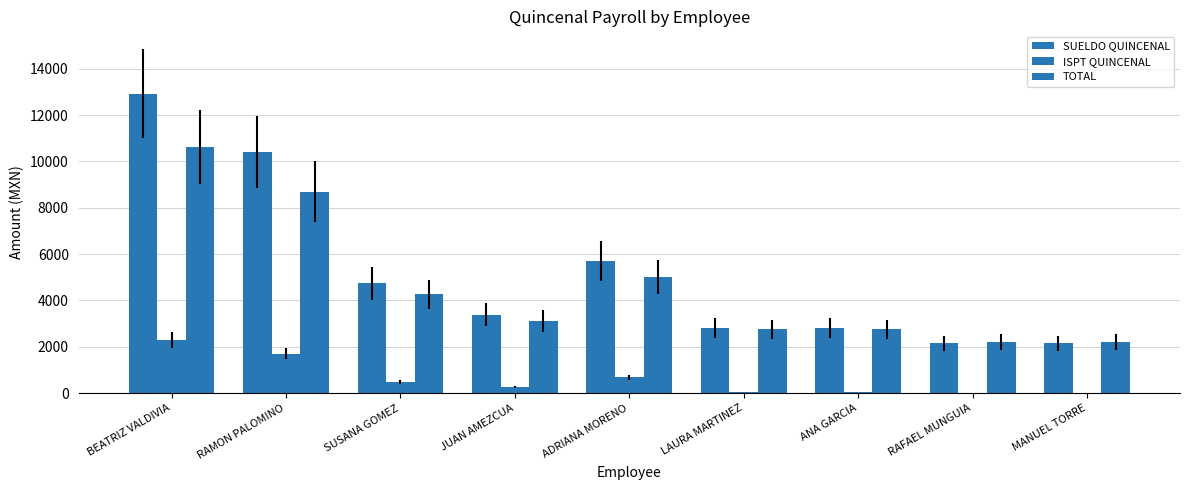

What is the label of the 6th bar from the right?

JUAN AMEZCUA